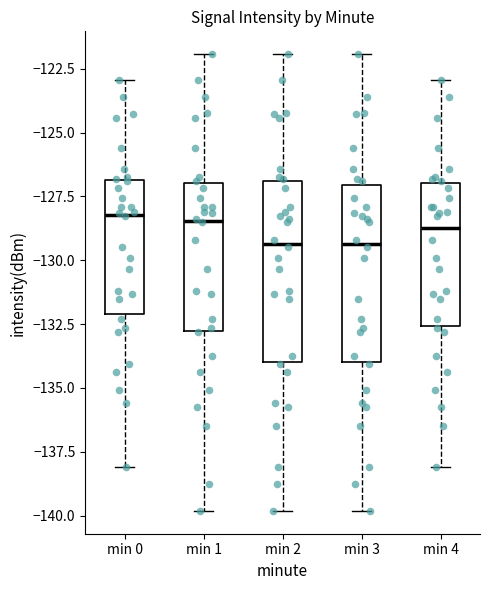

Reading left to right, transcribe this box plot: for each box, give where its median line is, the range the box spans, and where its two whiskers end, as read against the y-axis. The values are not printed on the chart, so give them approximately, as read against the axis.

min 0: median -128.0, box -132.0 to -127.0, whiskers -138.0 to -123.0
min 1: median -128.5, box -133.0 to -127.0, whiskers -140.0 to -122.0
min 2: median -129.5, box -134.0 to -127.0, whiskers -140.0 to -122.0
min 3: median -129.5, box -134.0 to -127.0, whiskers -140.0 to -122.0
min 4: median -129.0, box -132.5 to -127.0, whiskers -138.0 to -123.0